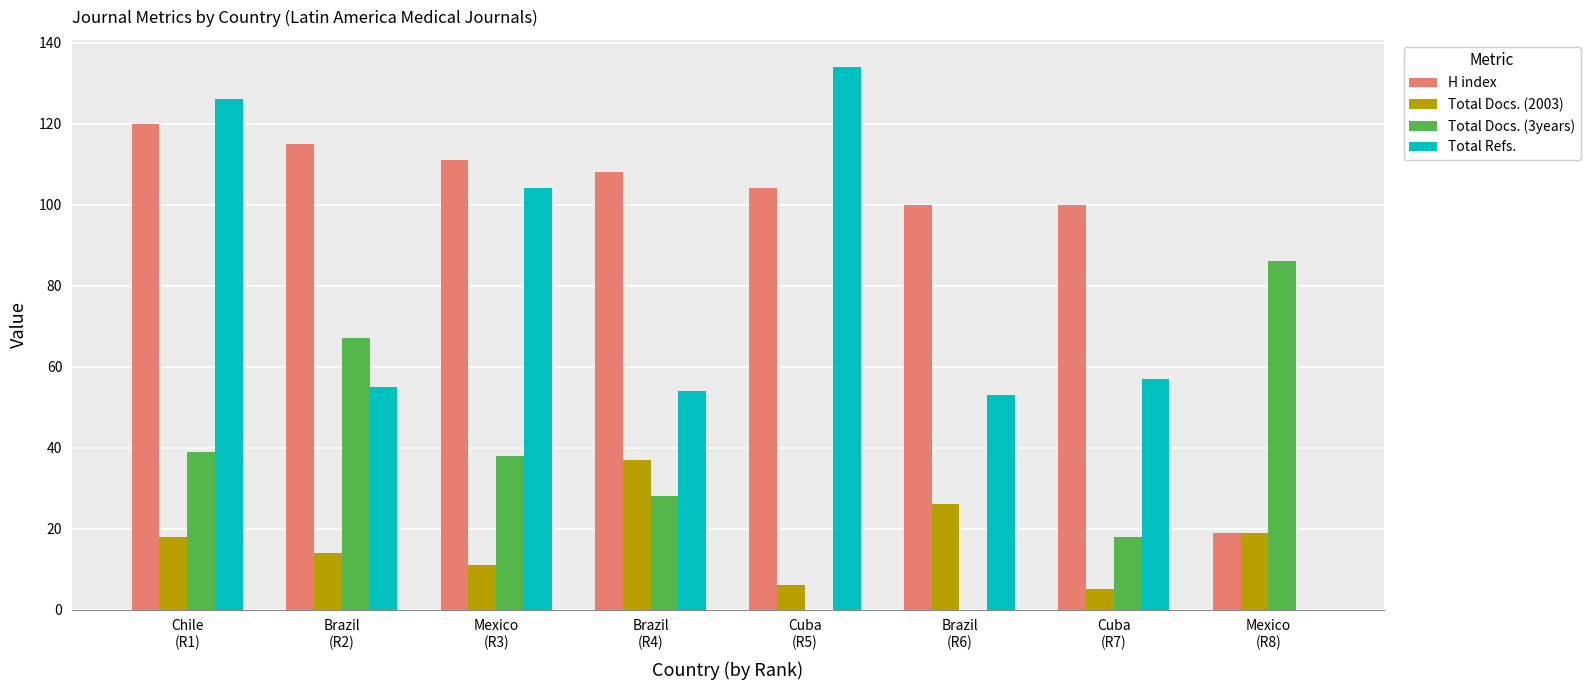

Does the chart contain stacked bars?

No